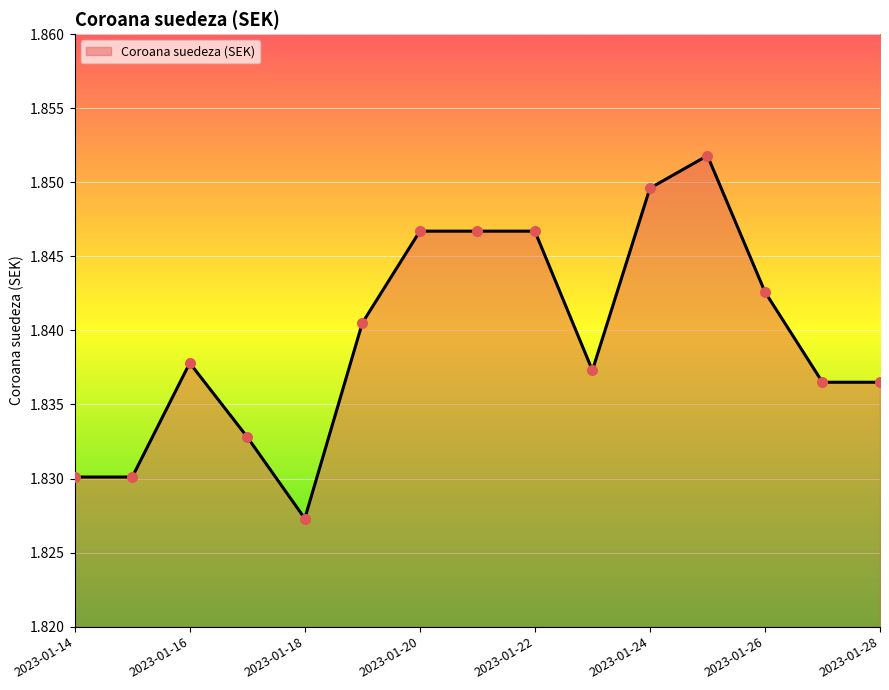

Does the chart have visible grid lines?

Yes